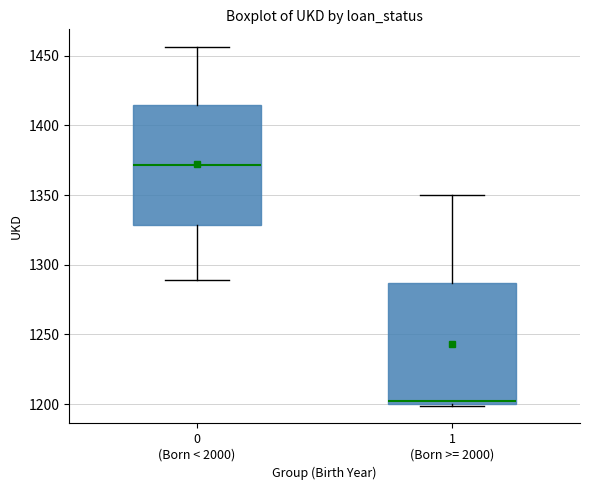

Reading left to right, transcribe this box plot: for each box, give where its median line is, the range the box spans, and where its two whiskers end, as read against the y-axis. The values are not printed on the chart, so give them approximately, as read against the axis.

0 (Born < 2000): median 1370, box 1330 to 1415, whiskers 1290 to 1455
1 (Born >= 2000): median 1205, box 1200 to 1285, whiskers 1200 to 1350